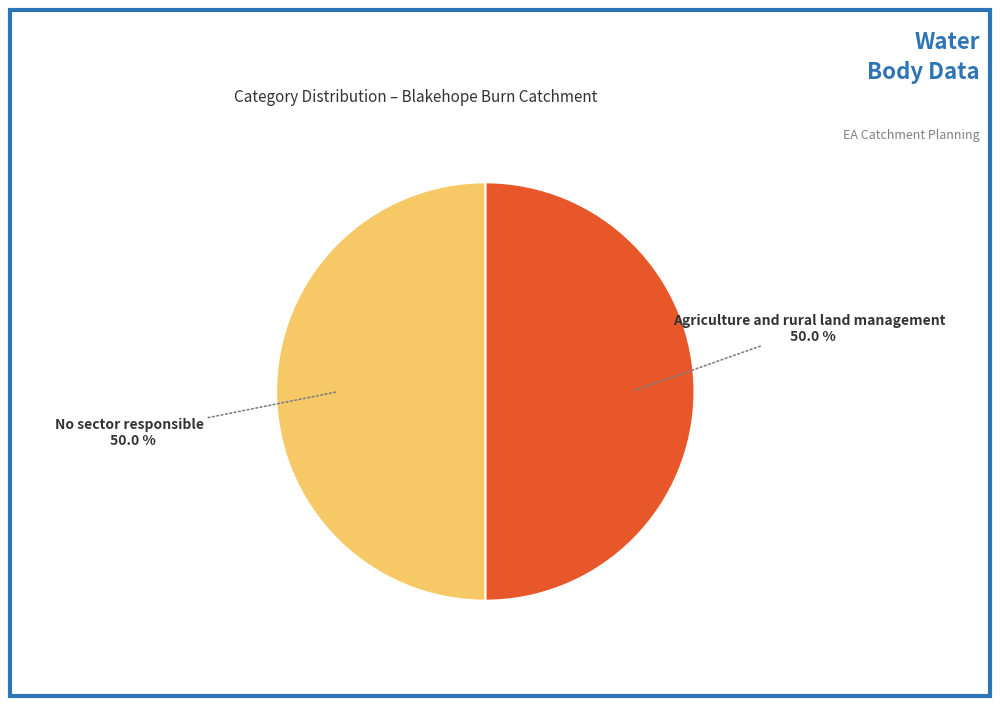

Approximately how many times larger is the value at No sector responsible compared to Agriculture and rural land management?

1.0